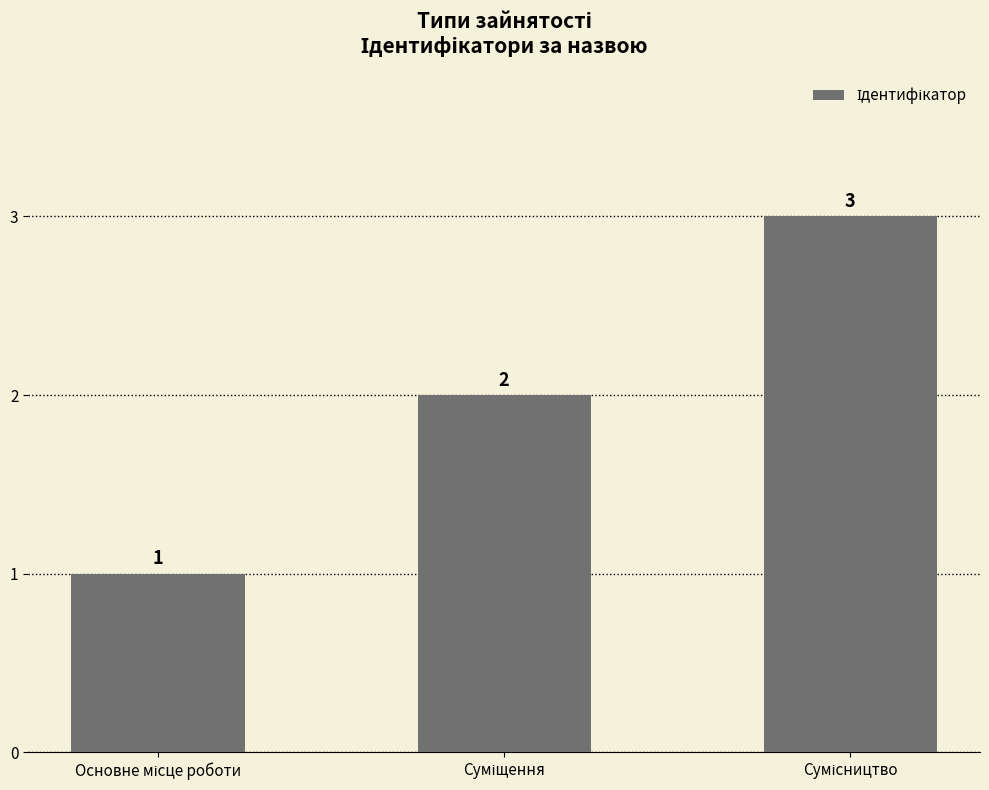

How many values are between 1 and 3?

3